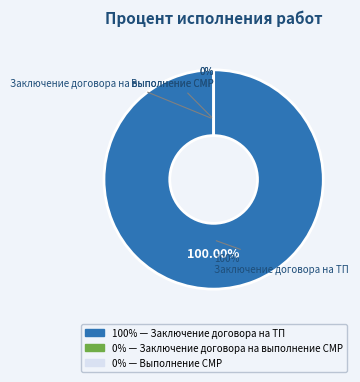

To the nearest percent, what is the combined percentage of Заключение договора на ТП and Выполнение СМР?

100%